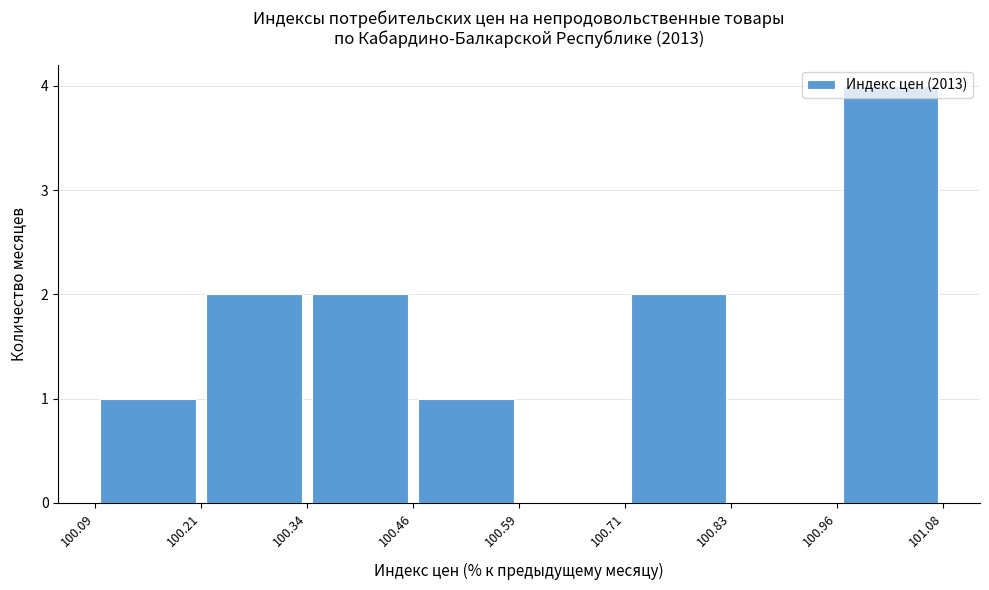

What is the height of the bar covering 100.21 to 100.34 on the x-axis? The values are not printed on the chart, so give them approximately, as read against the axis.

2